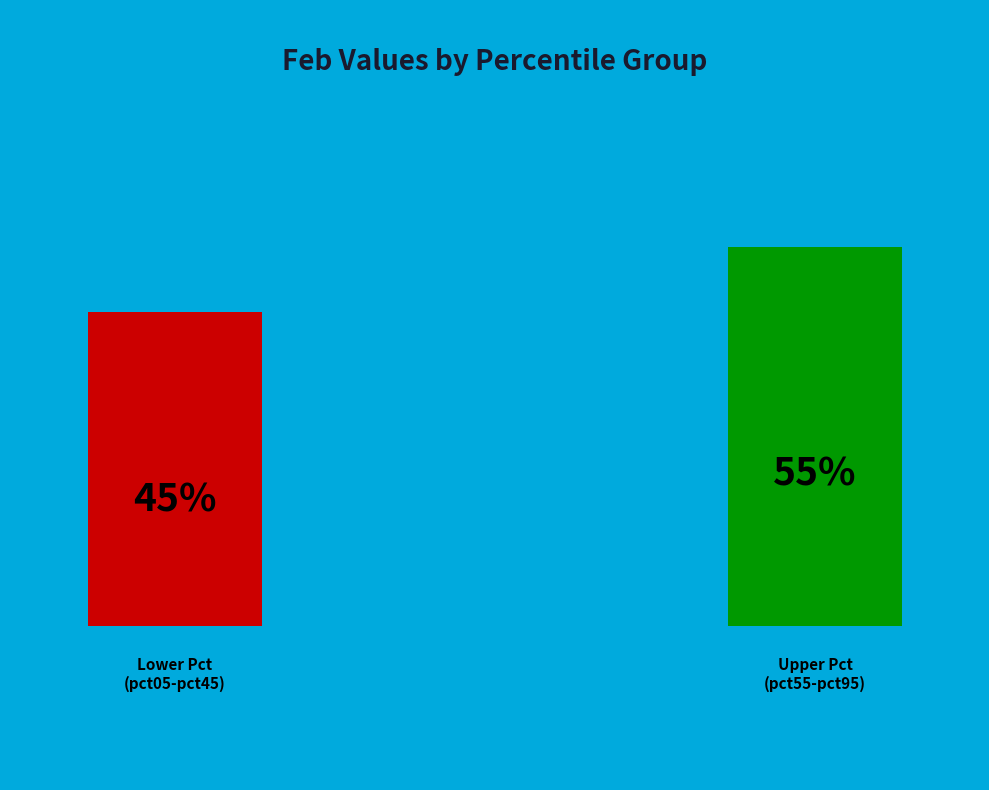

Is the sum of pct75 and pct95 greater than half?

No